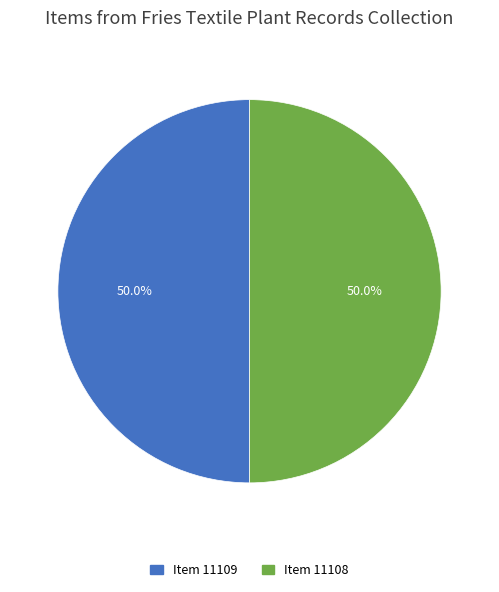

What percentage is NOT represented by Item 11108?

50.0%